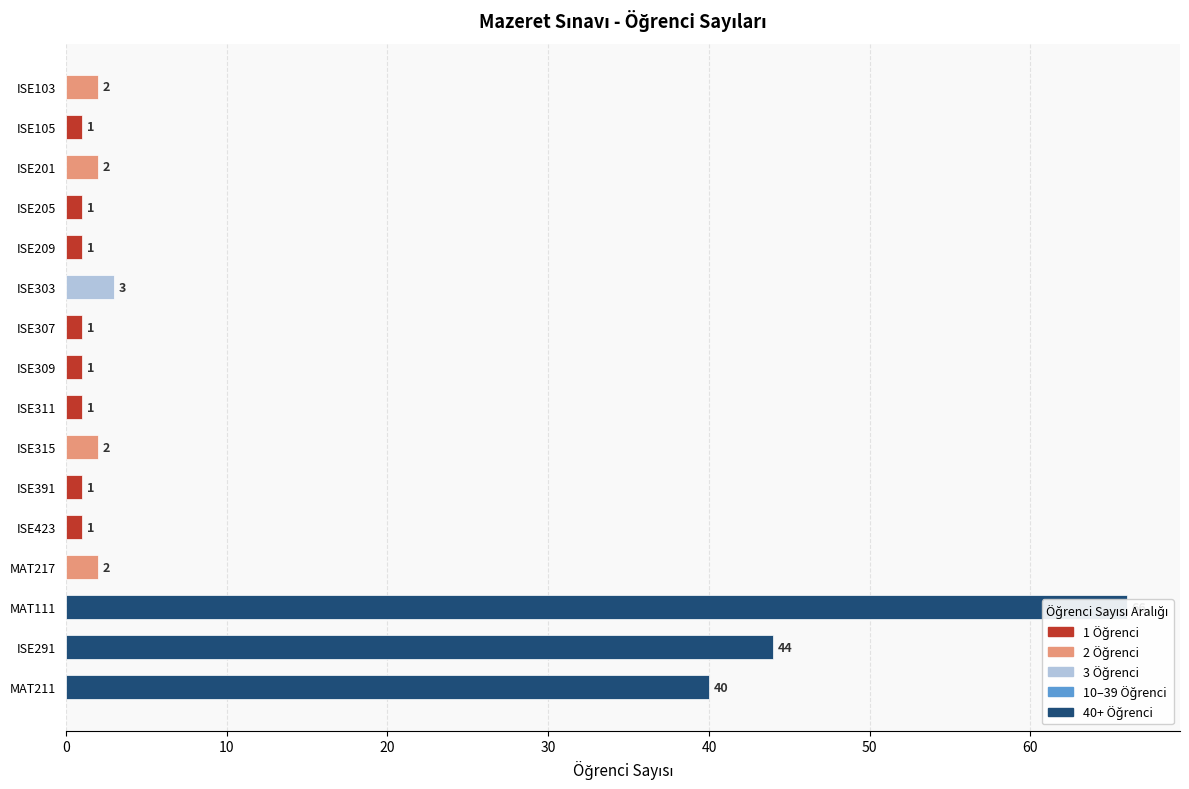

Are the bars horizontal?

Yes